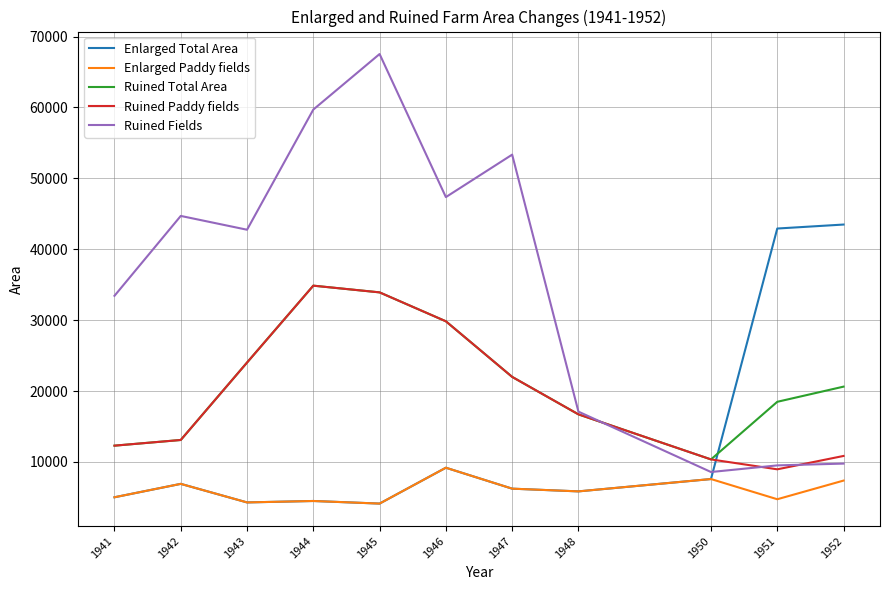

At which label does Ruined Fields reach its peak?

1945